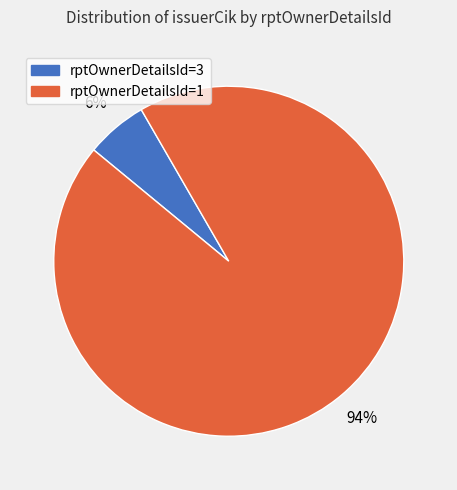

Do rptOwnerDetailsId=1 and rptOwnerDetailsId=3 together represent more than half of the pie?

Yes